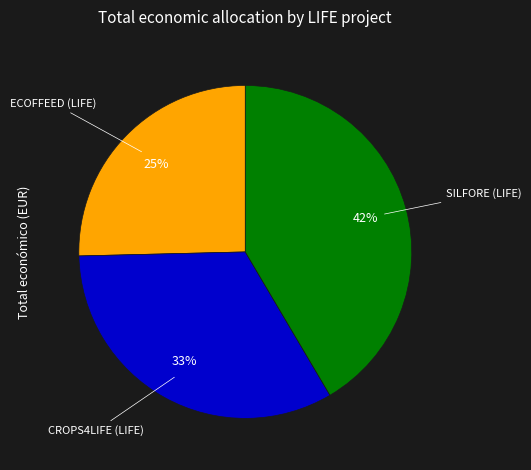

Is the sum of CROPS4LIFE (LIFE) and SILFORE (LIFE) greater than half?

Yes